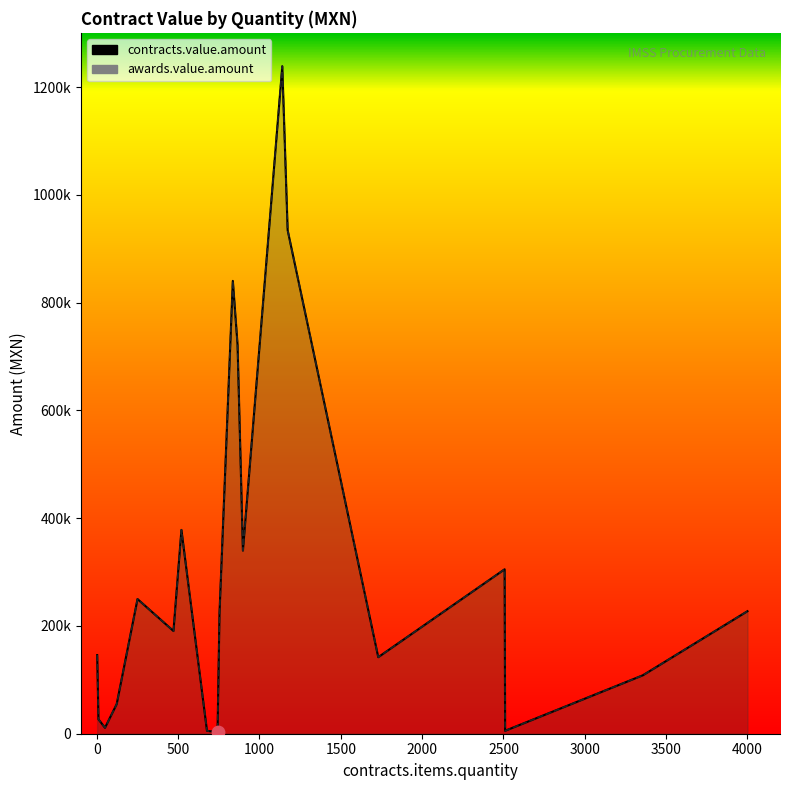

At which category is the sum across all series the highest?

1140